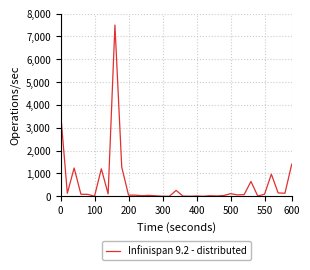

What is the difference between the maximum and minimum values?

7499.8